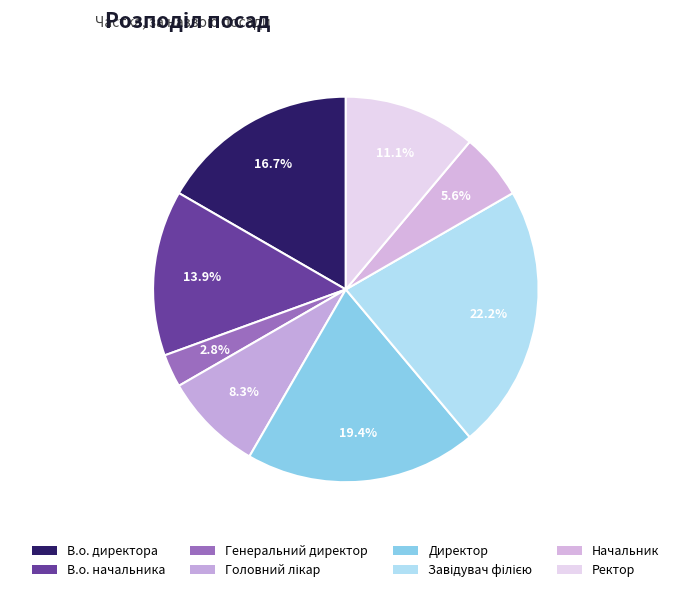

Does Ректор represent more than half of the total?

No